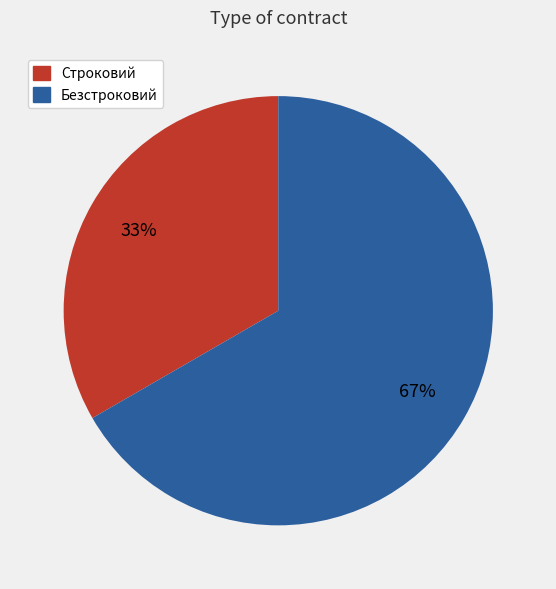

Is the sum of Строковий and Безстроковий greater than half?

Yes